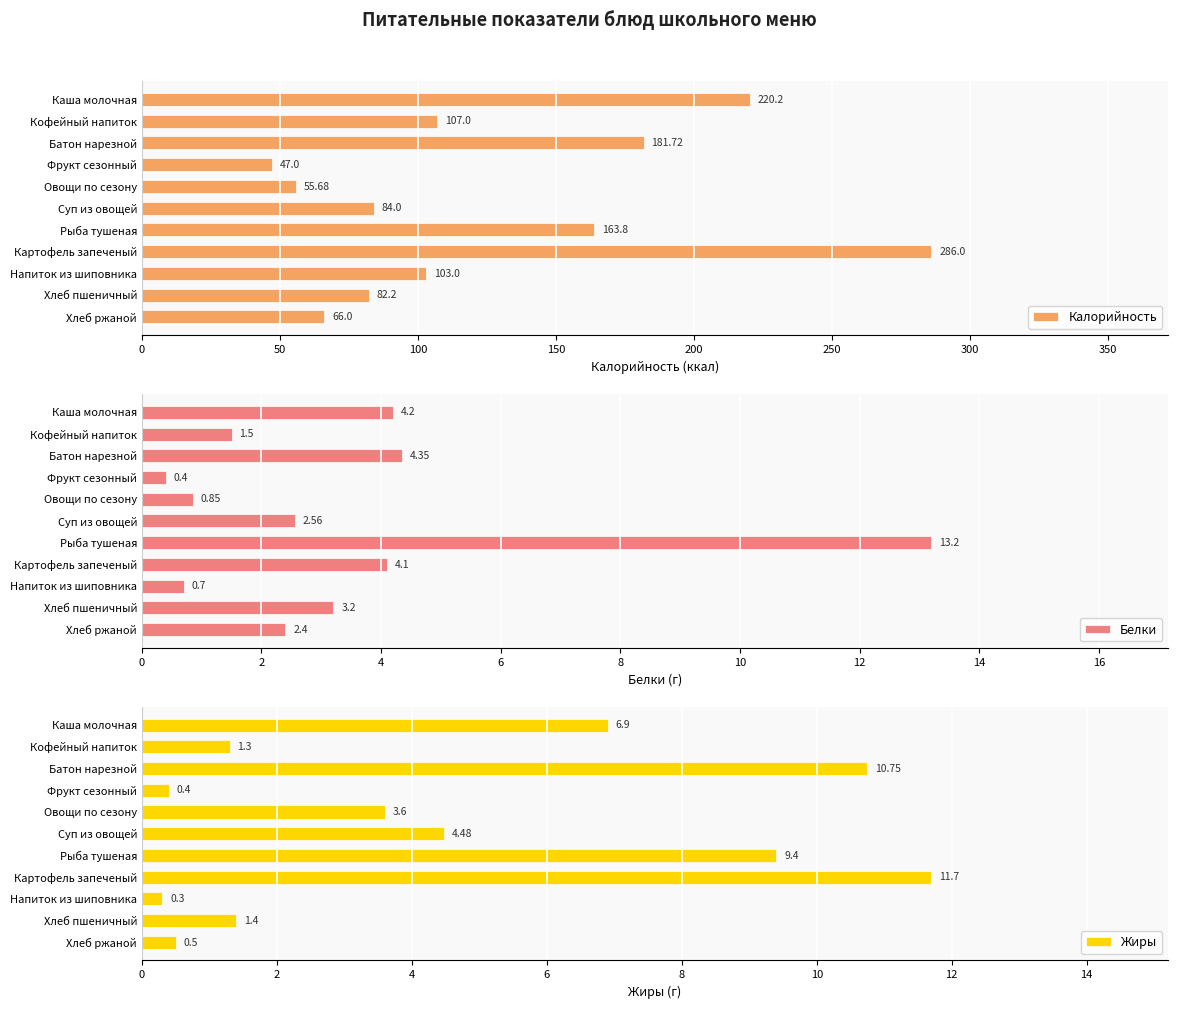

Which series has the largest total across all categories?

Калорийность